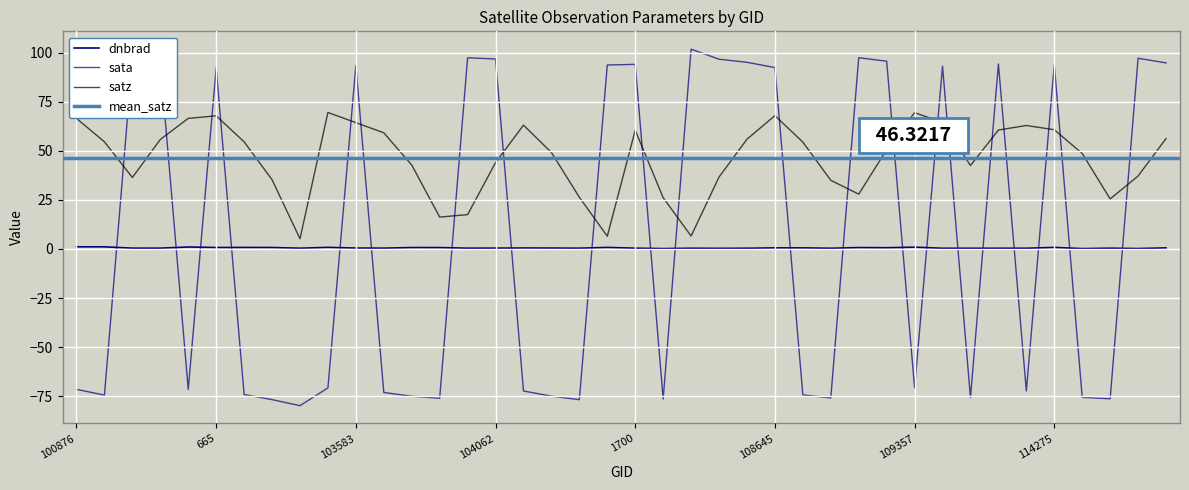

After their last crossing, which series has the higher values: sata or satz?

sata